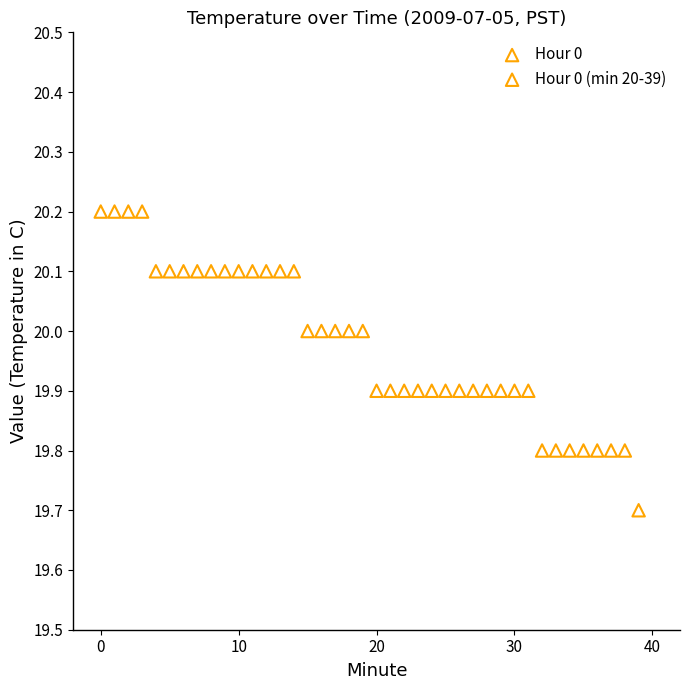

Which series contains the lowest Y value?

Hour 0 (min 20-39)